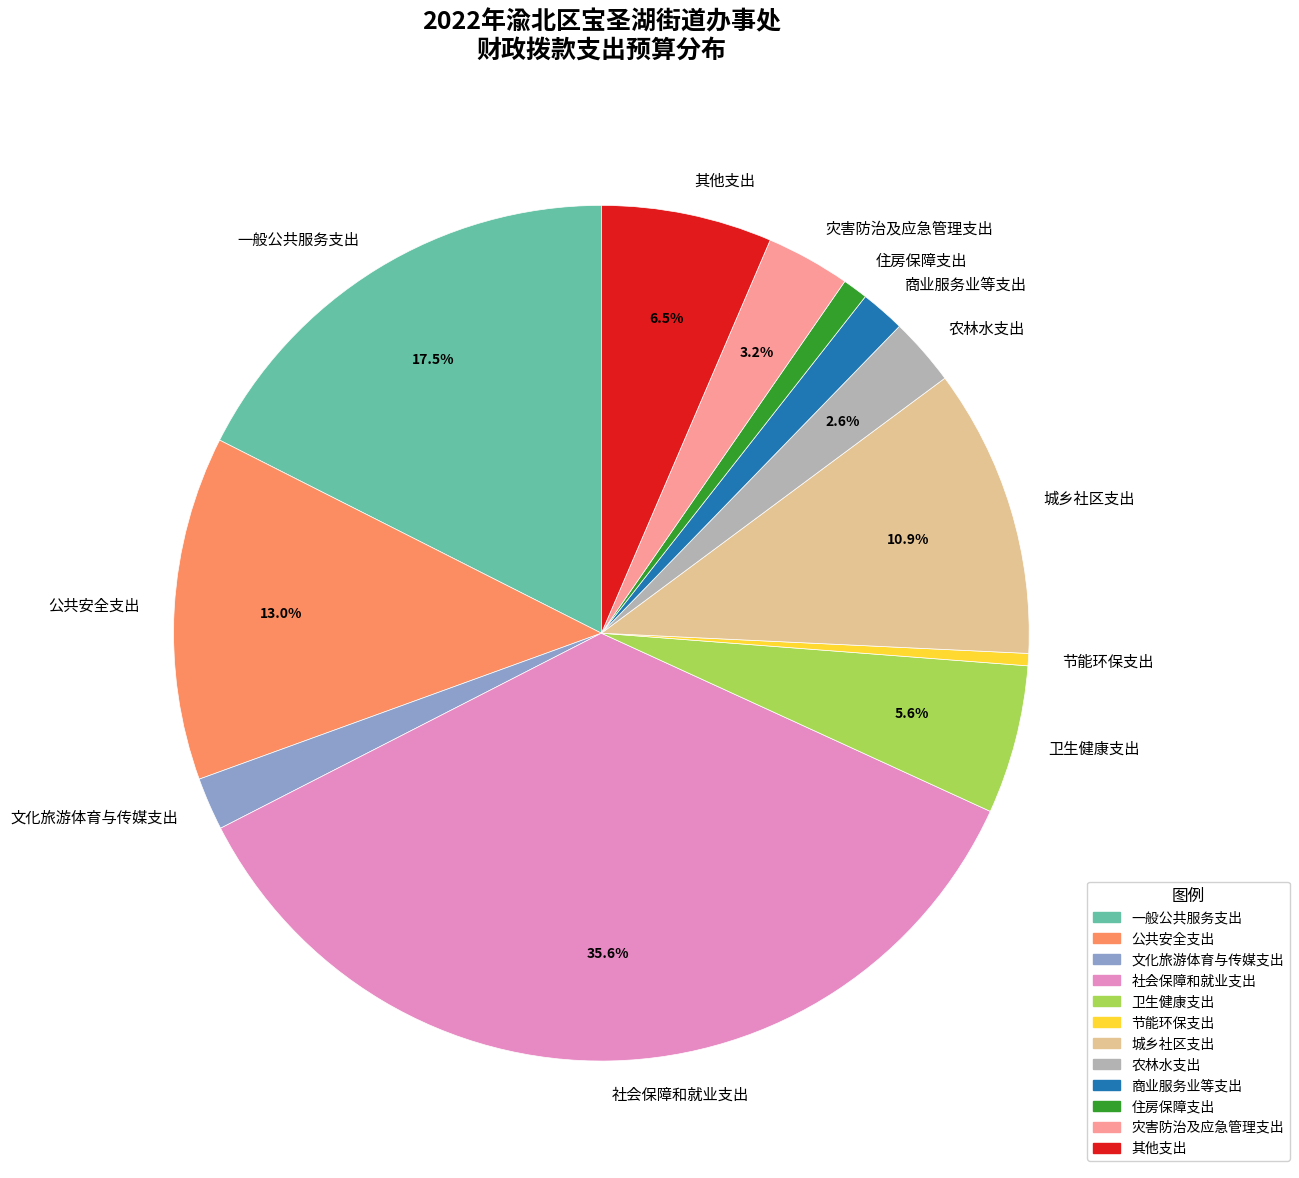

What percentage is NOT represented by 一般公共服务支出?

82.5%